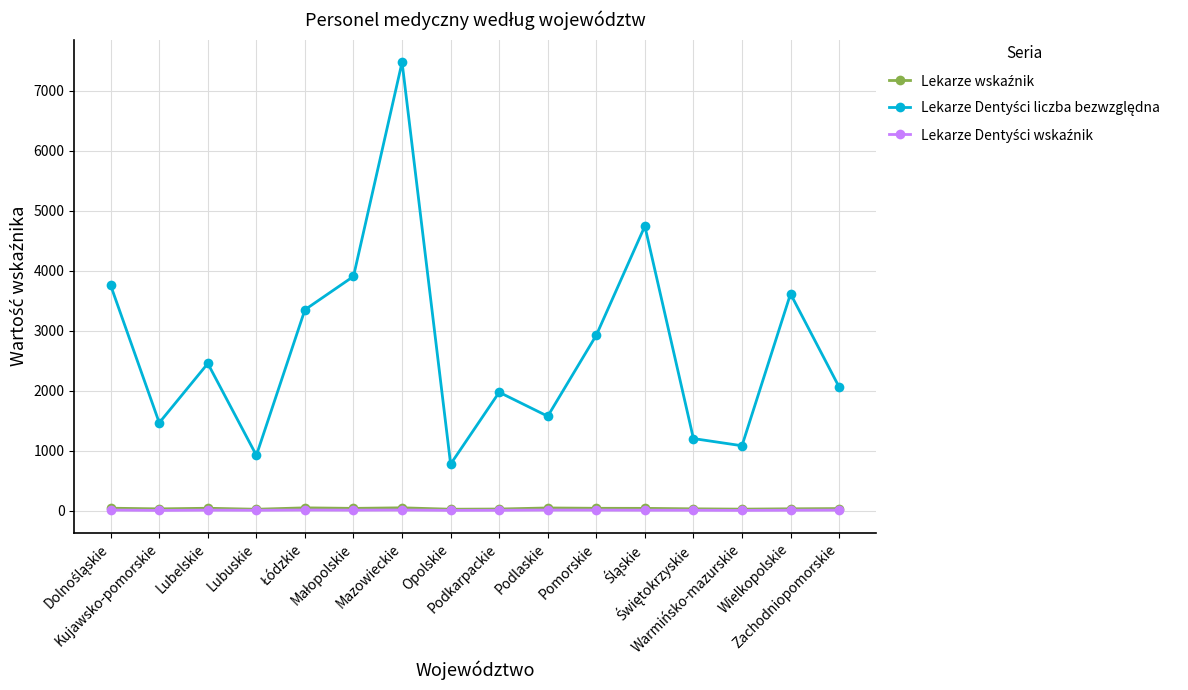

How many lines are shown in the chart?

3